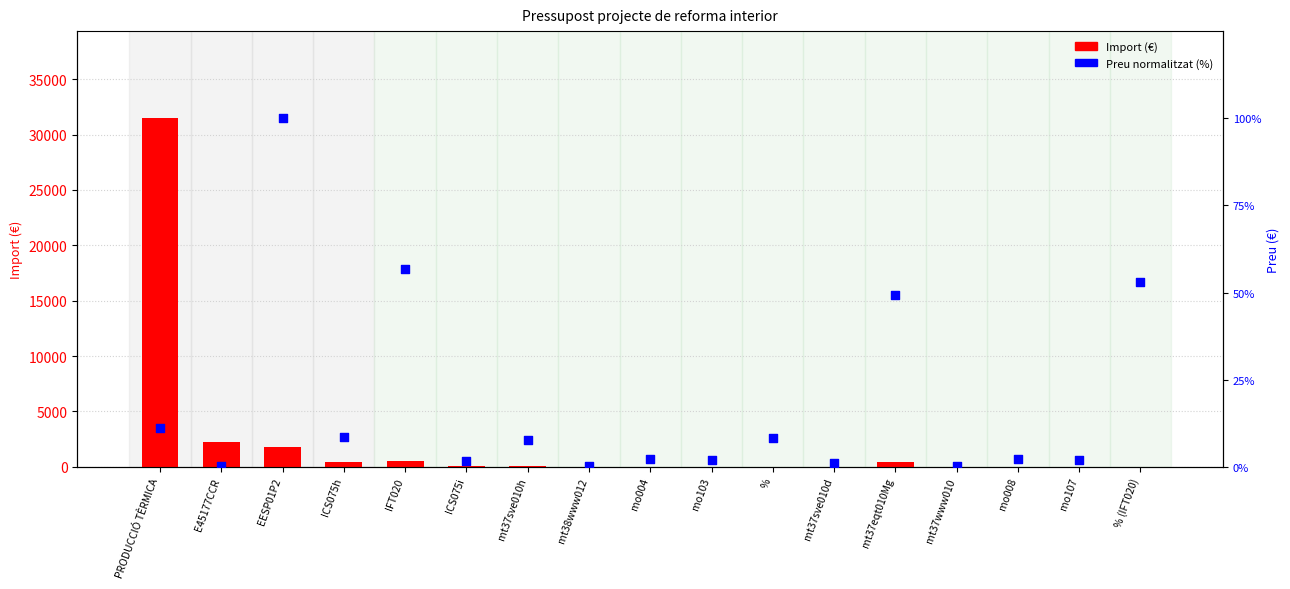

Is the value of Preu (€) normalized at PRODUCCIÓ TÈRMICA greater than the value of Import (€) at PRODUCCIÓ TÈRMICA?

No